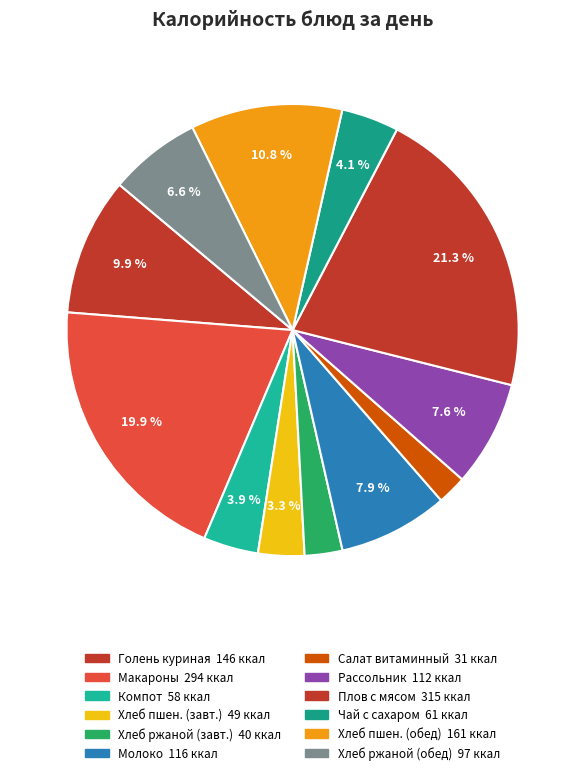

How many slices are in this pie chart?

12